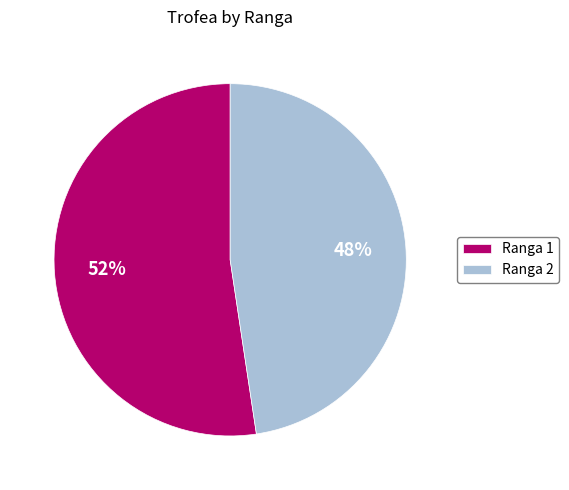

True or false: Ranga 1 accounts for 39% of the total.

False